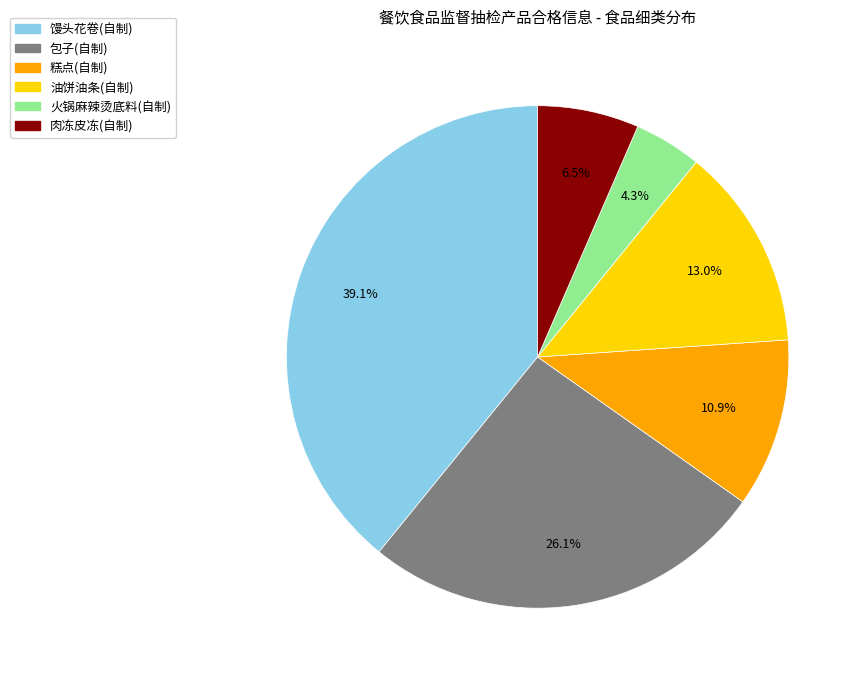

What percentage is the 油饼油条(自制) slice, to the nearest percent?

13%